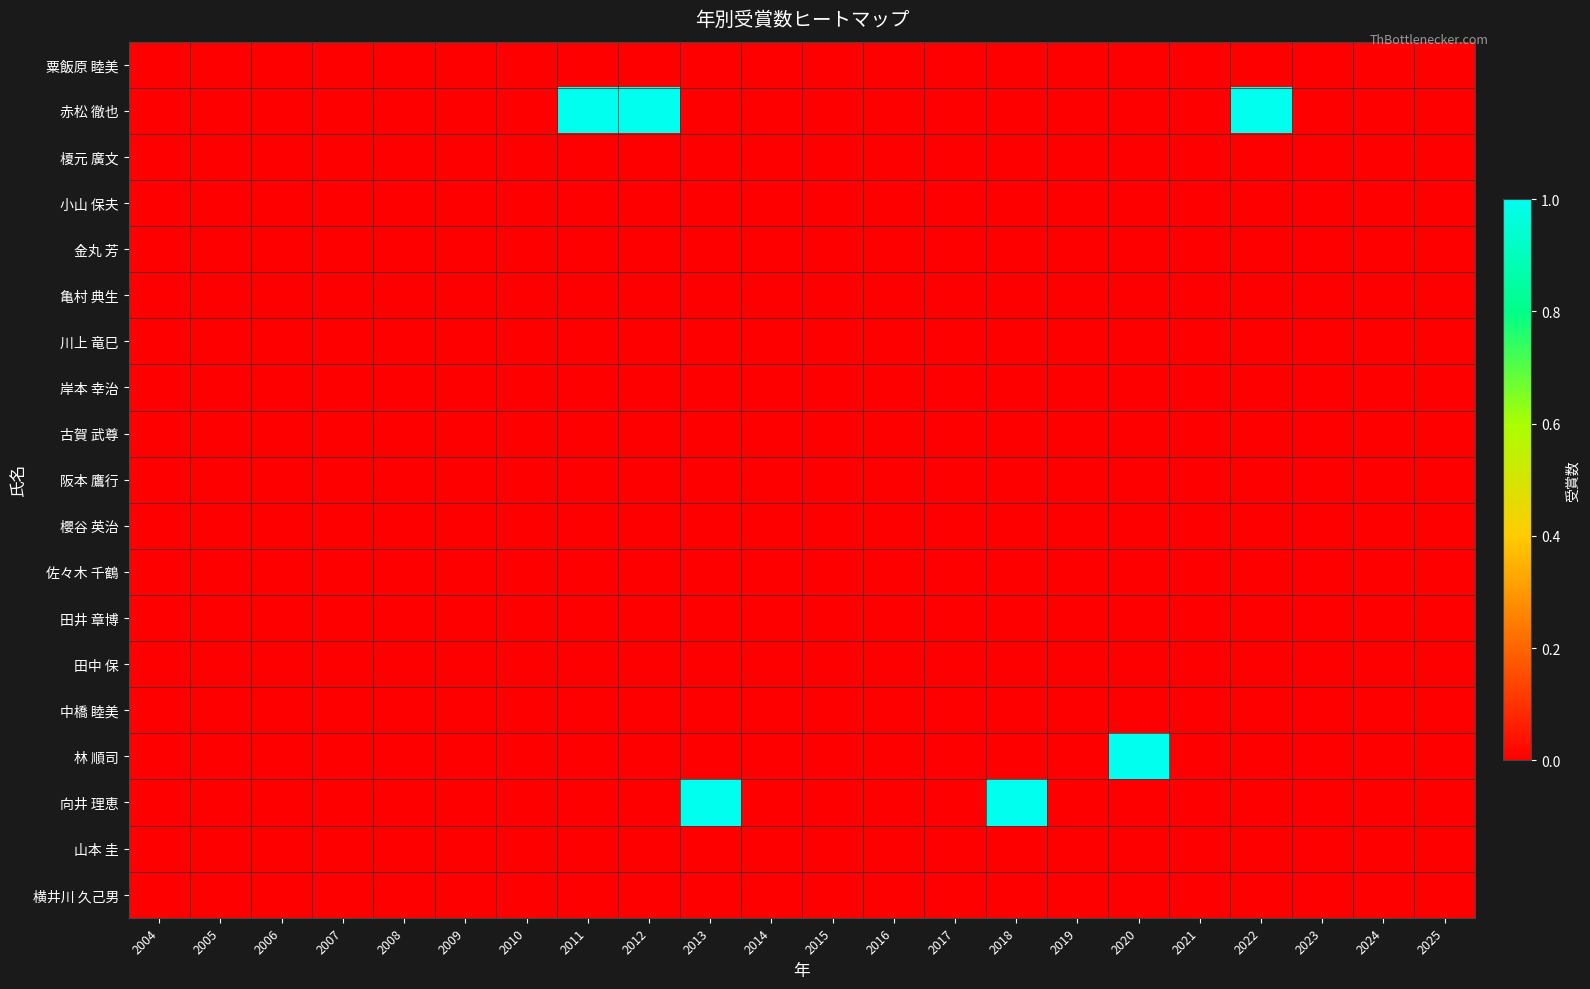

At 2012, list the series in order from smallest to largest.

粟飯原 睦美, 榎元 廣文, 小山 保夫, 金丸 芳, 亀村 典生, 川上 竜巳, 岸本 幸治, 古賀 武尊, 阪本 鷹行, 櫻谷 英治, 佐々木 千鶴, 田井 章博, 田中 保, 中橋 睦美, 林 順司, 向井 理恵, 山本 圭, 横井川 久己男, 赤松 徹也